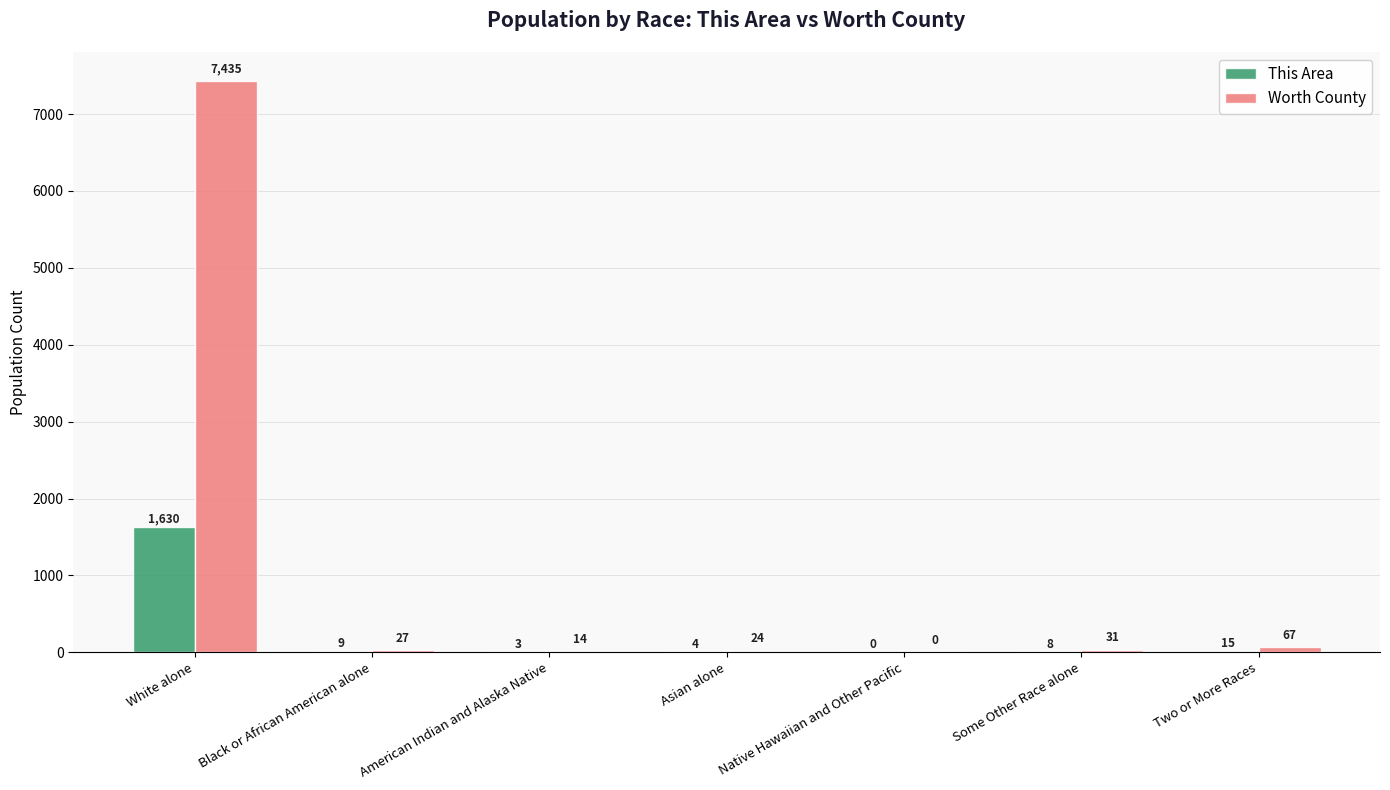

Is it true that Worth County equals 7435 at White alone?

True